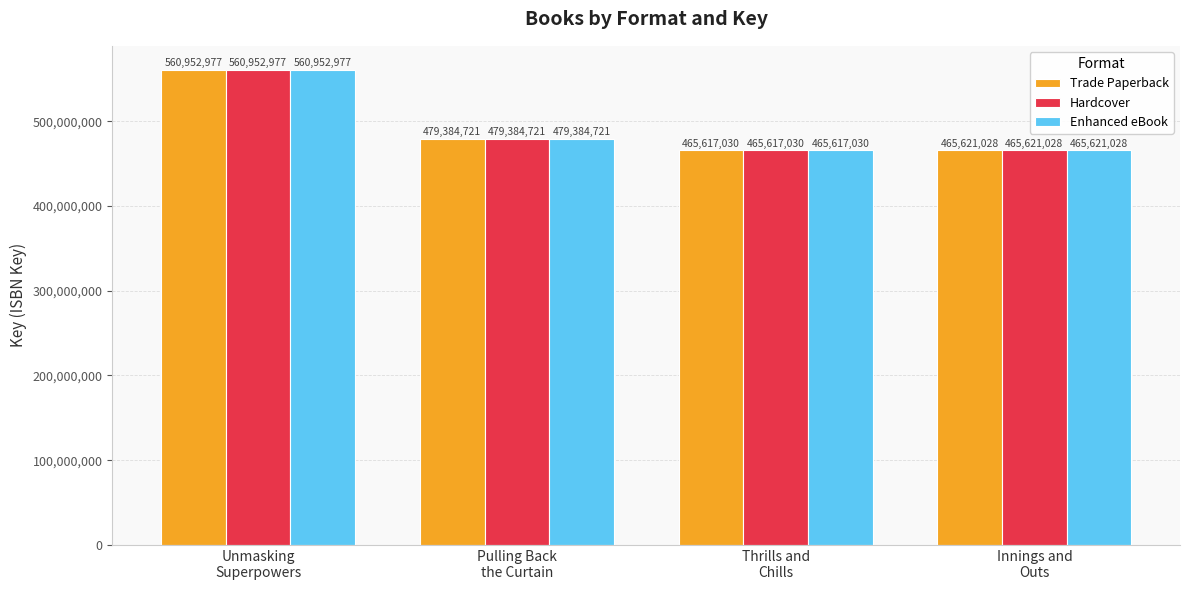

True or false: Hardcover has a value of 238482176 at Unmasking
Superpowers.

False